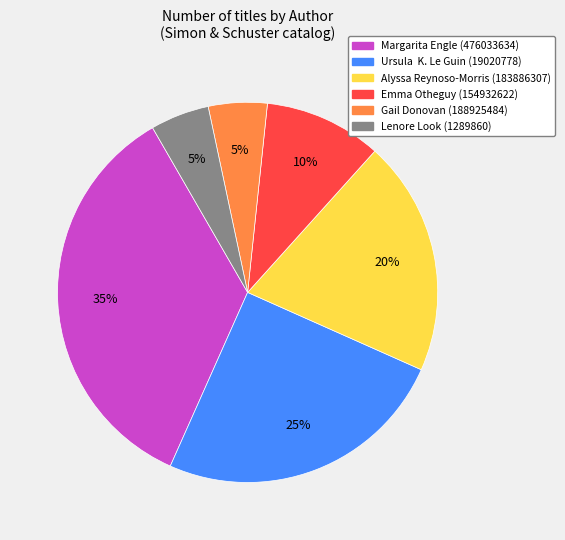

What percentage is the Alyssa Reynoso-Morris (183886307) slice, to the nearest percent?

20%